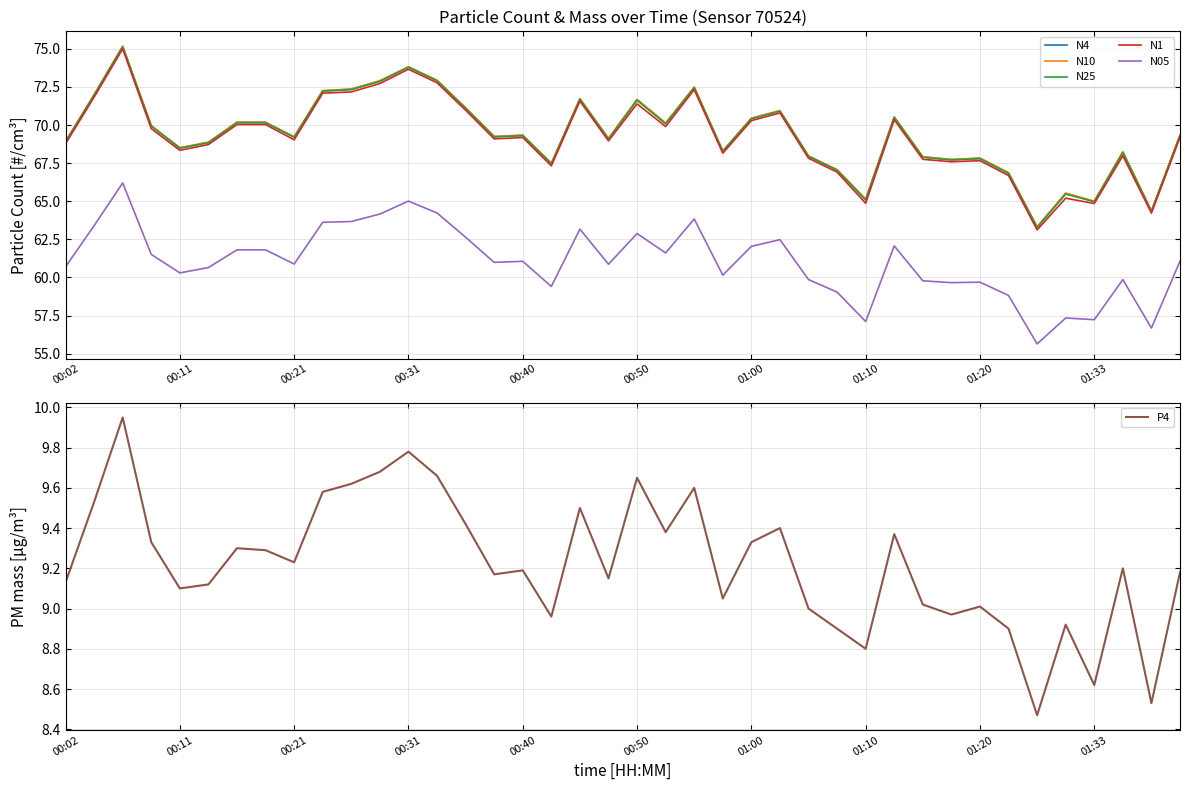

How many categories are shown in the chart?

40